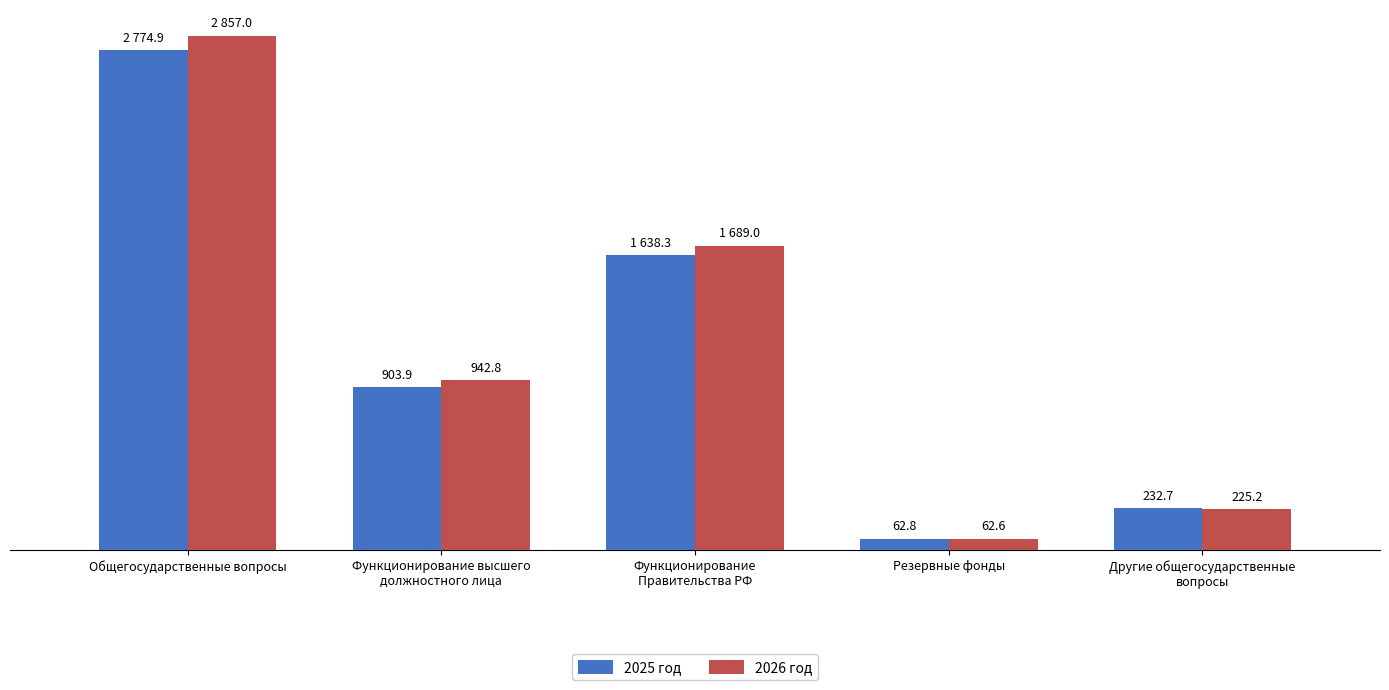

List the series in order of their overall mean, lowest first.

2025 год, 2026 год